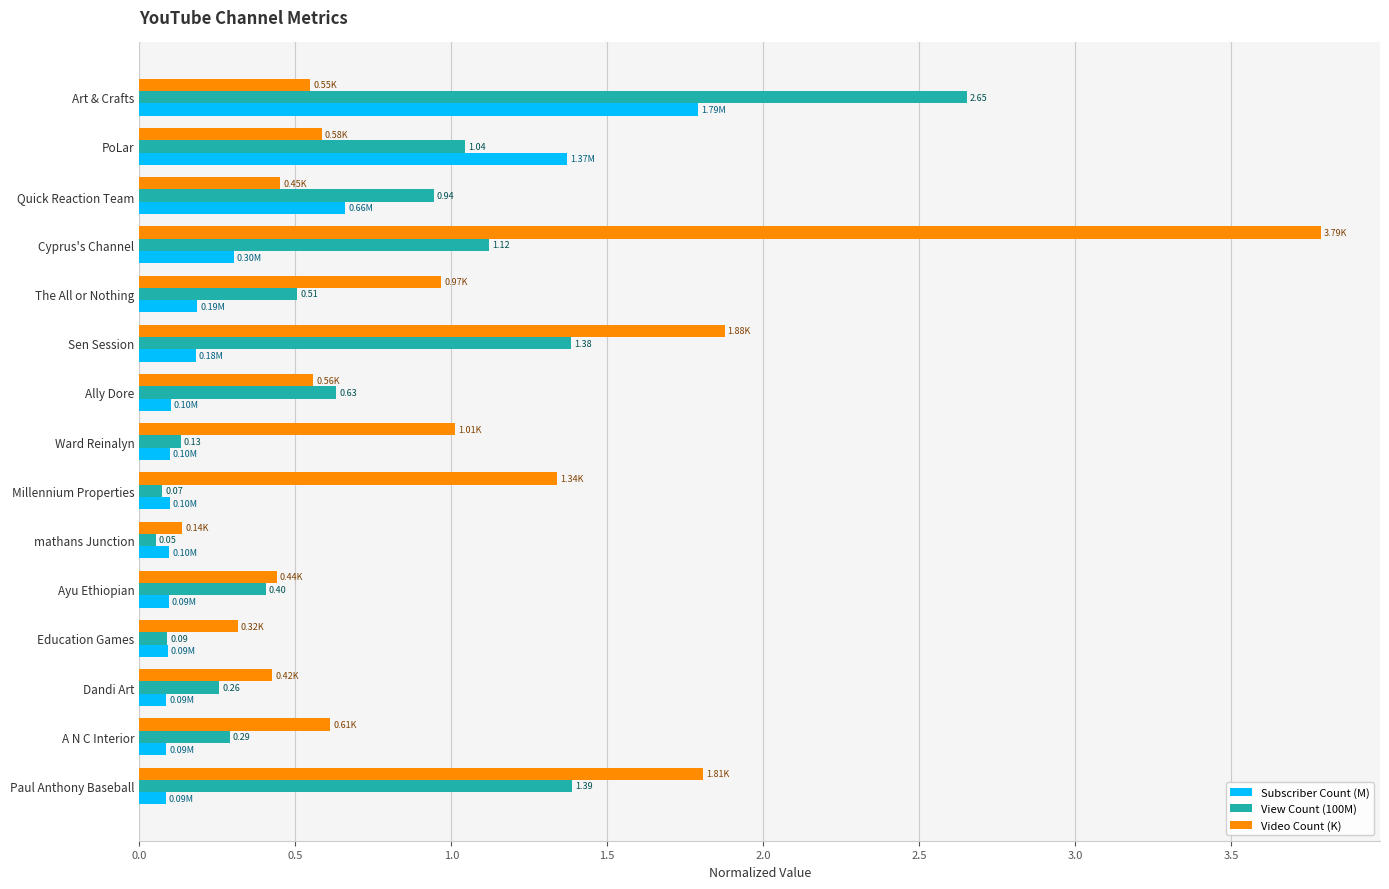

At which label does Video Count (K) reach its minimum?

mathans Junction